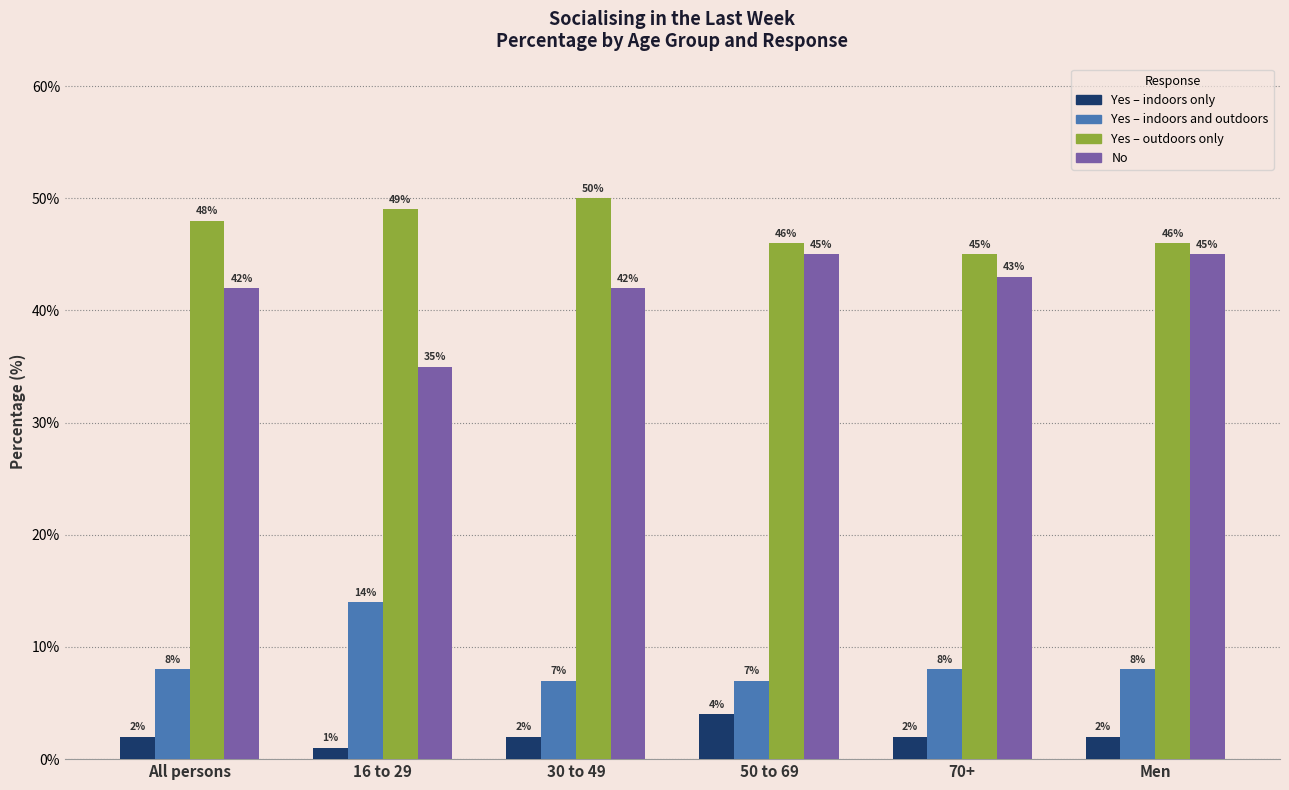

Reading left to right, transcribe all the data shown in this chart.

Yes – indoors only: 2	1	2	4	2	2
Yes – indoors and outdoors: 8	14	7	7	8	8
Yes – outdoors only: 48	49	50	46	45	46
No: 42	35	42	45	43	45